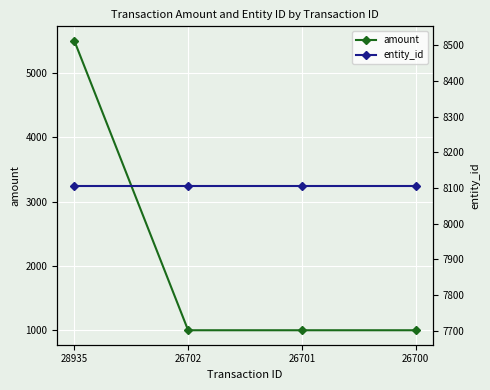

What is the value of the entity_id point at the 1st from the left?

8107